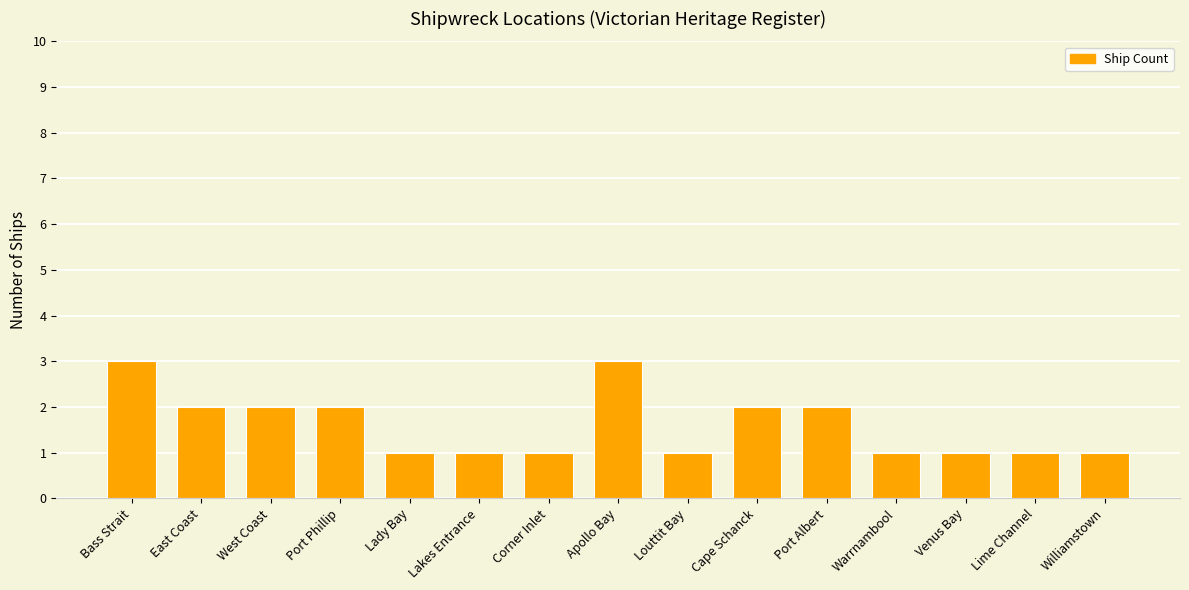

The value at Lady Bay is 2. True or false?

False